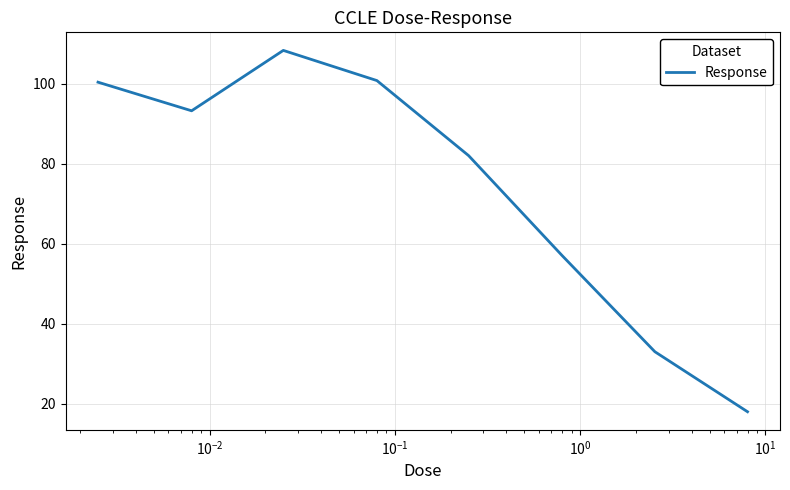

How many interior local peaks (higher than both neighbors) does the data have?

1